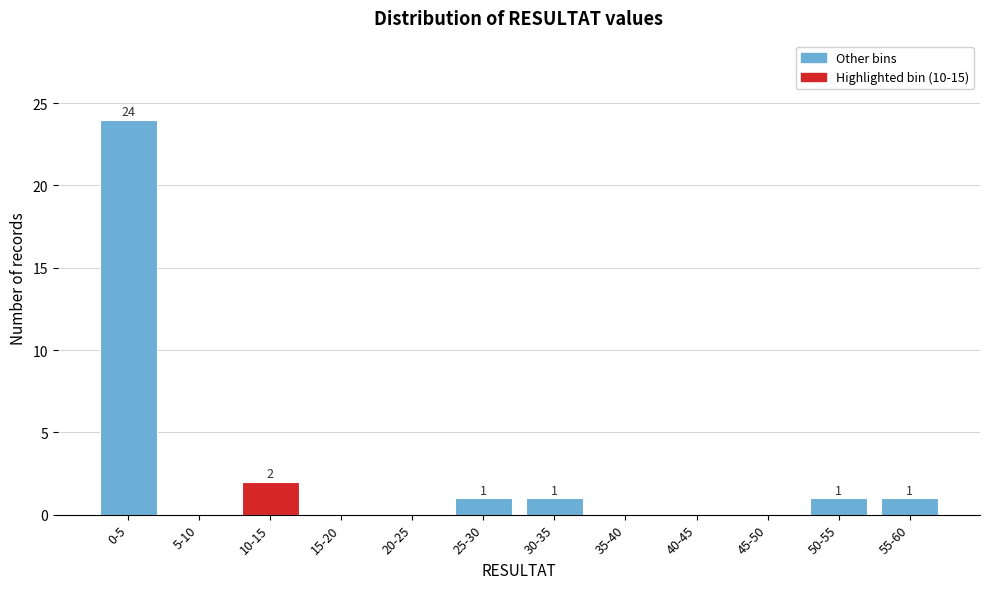

Reading right to left, what are all the values shown in this chart?

55-60=1	50-55=1	45-50=0	40-45=0	35-40=0	30-35=1	25-30=1	20-25=0	15-20=0	10-15=2	5-10=0	0-5=24